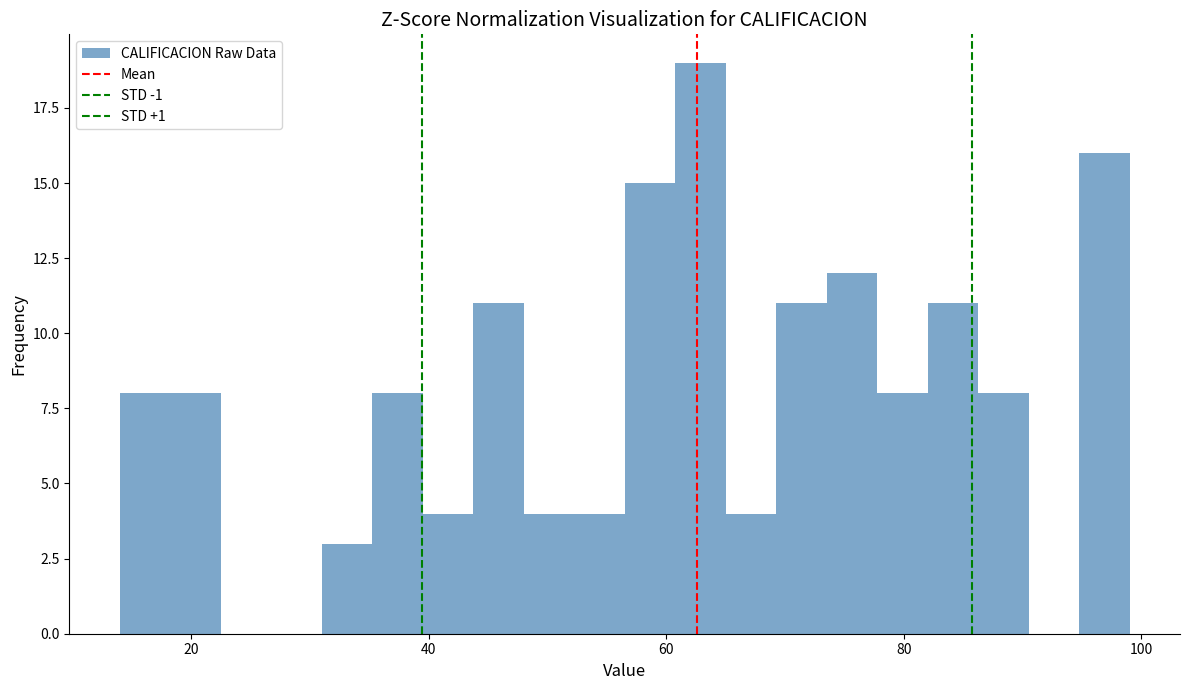

Around what value on the x-axis is the tallest bar? Give the approximate position of its centre, as read against the axis.

62